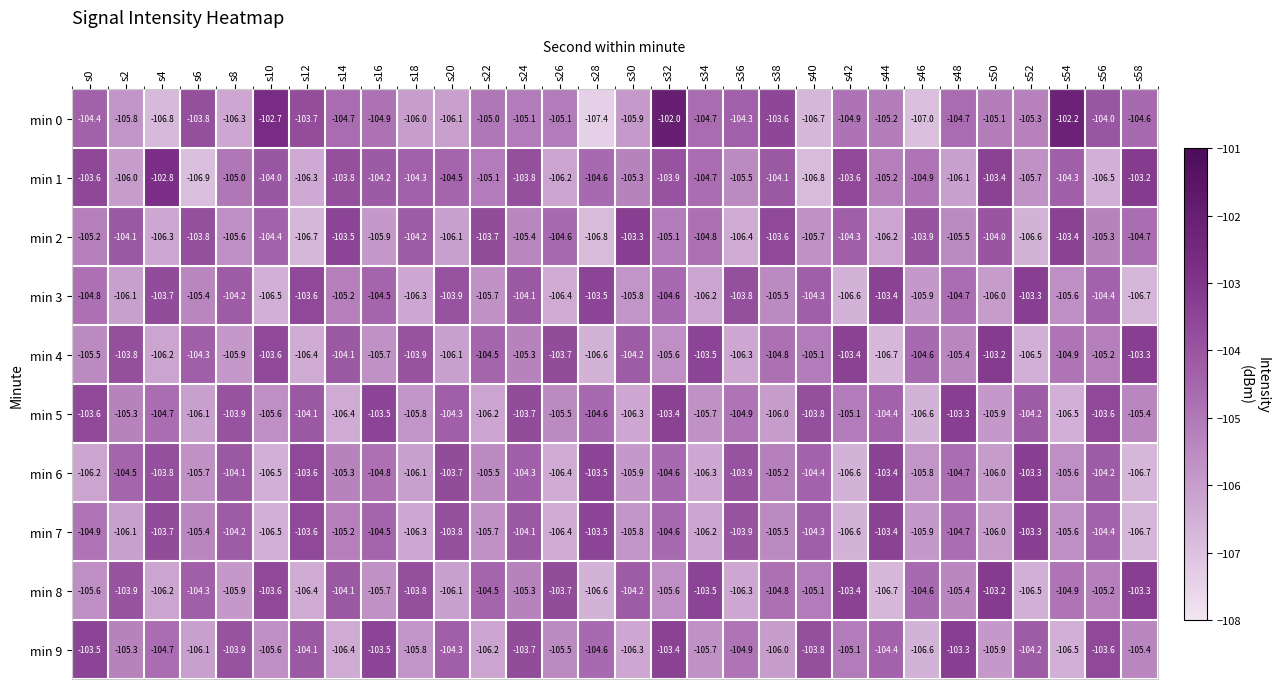

What is the difference between the maximum and minimum values in the min 0 series?

5.4